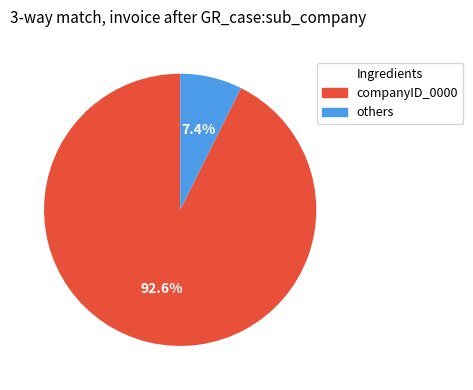

Which slice is the smallest?

others